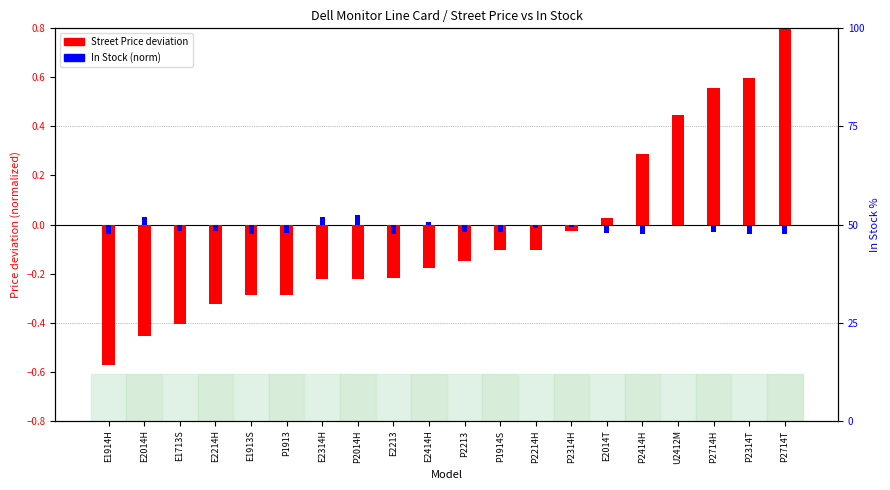

At how many categories does at least one series exceed 0?

10